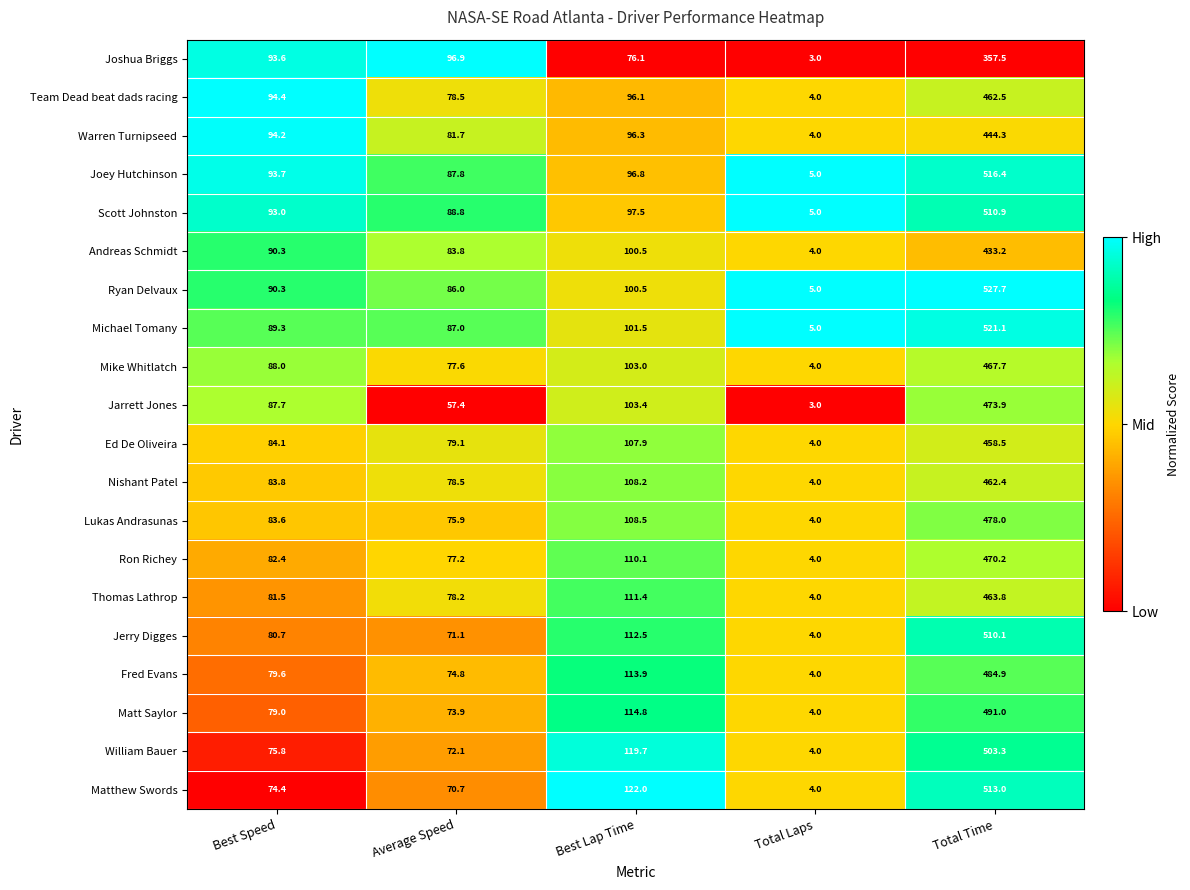

Which series has the largest total across all categories?

Ryan Delvaux